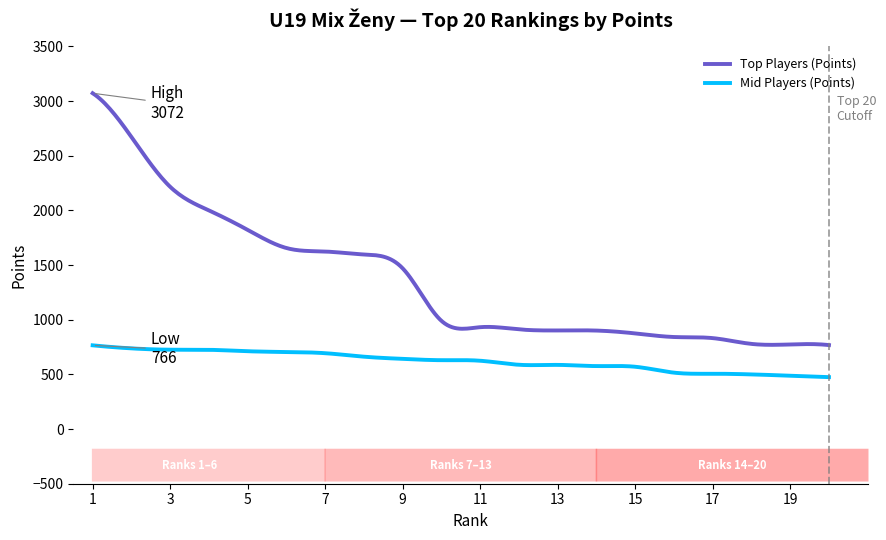

Which series has the largest total across all categories?

Top Players (Points)